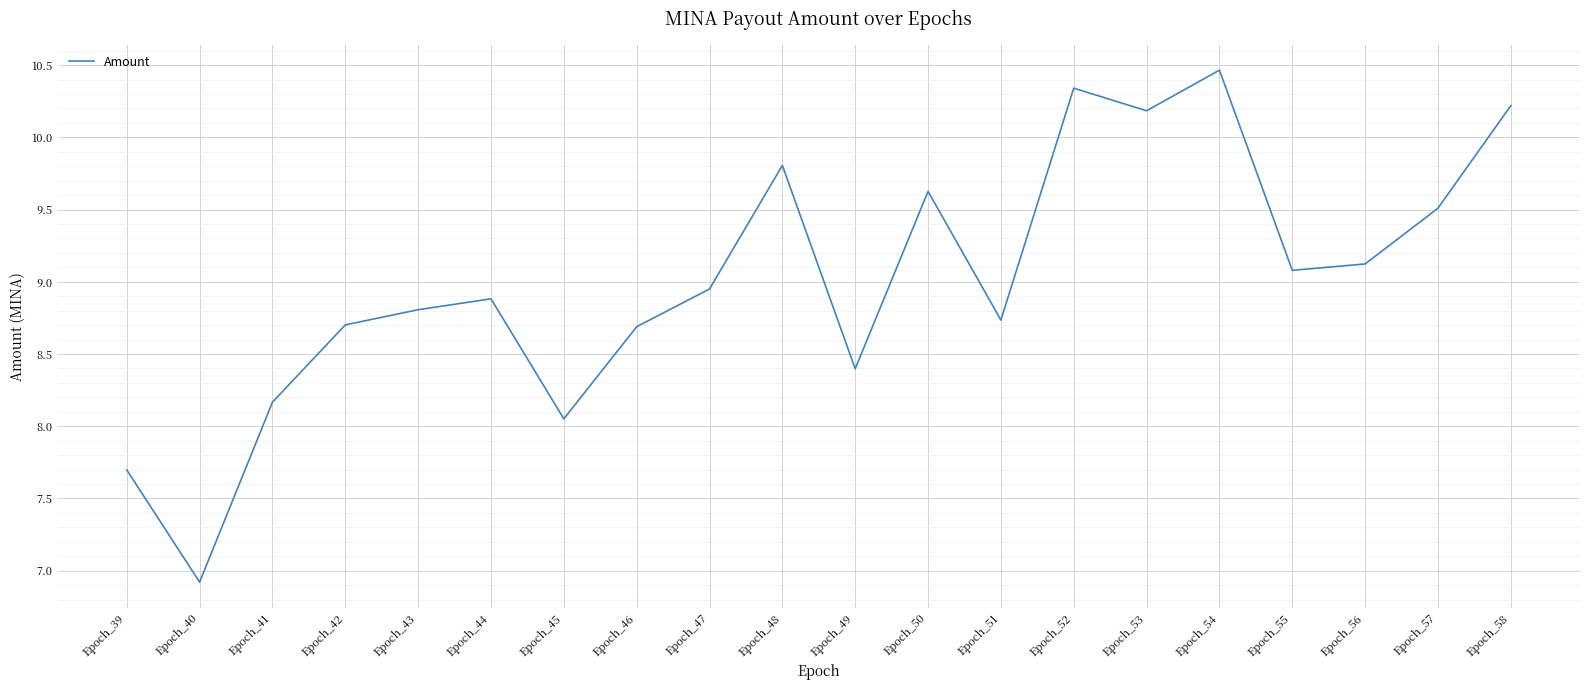

Where is the first local minimum?

Epoch_40